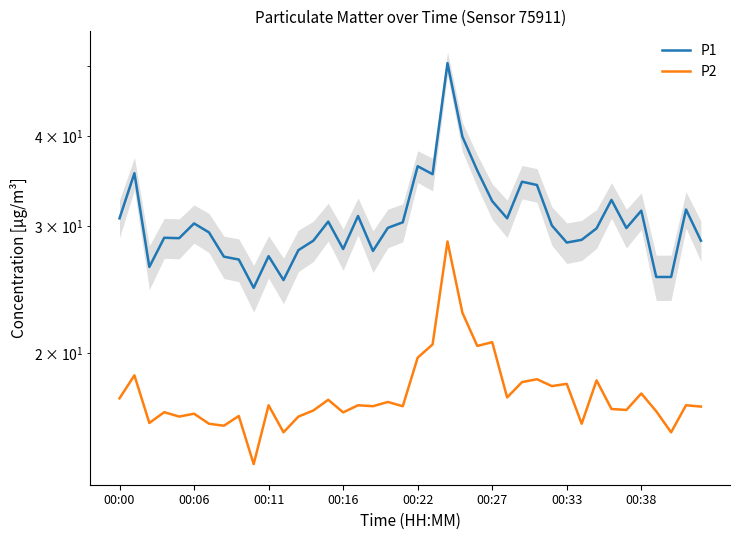

Rank the series by their average value, from lowest to highest.

P2, P1